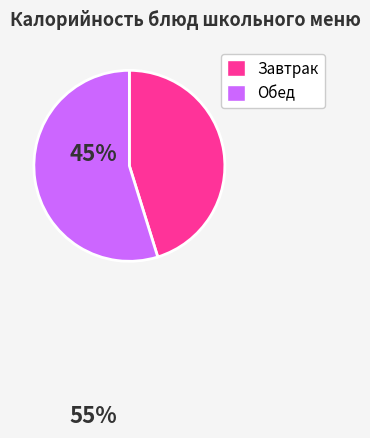

Does any single category account for the majority?

Yes